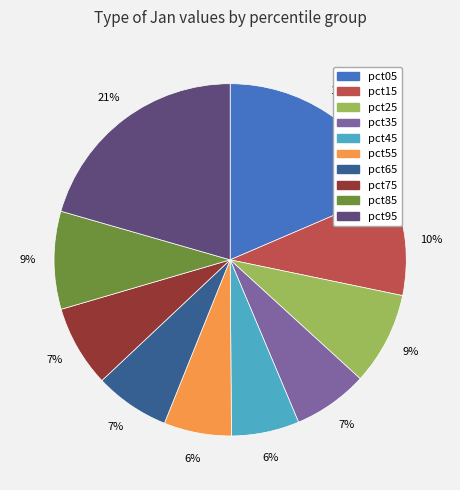

To the nearest percent, what portion does pct75 represent?

7%